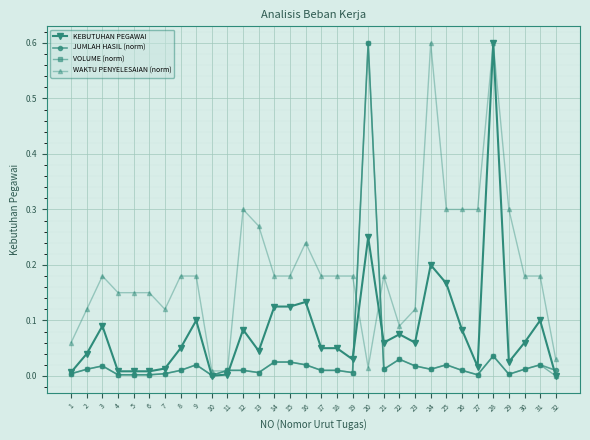

Which series changed the most between 2 and 32?

WAKTU PENYELESAIAN (norm)